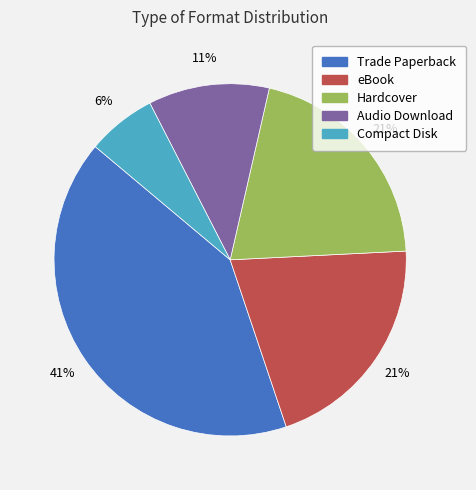

To the nearest percent, what is the difference between the Compact Disk and Audio Download slice percentages?

5%